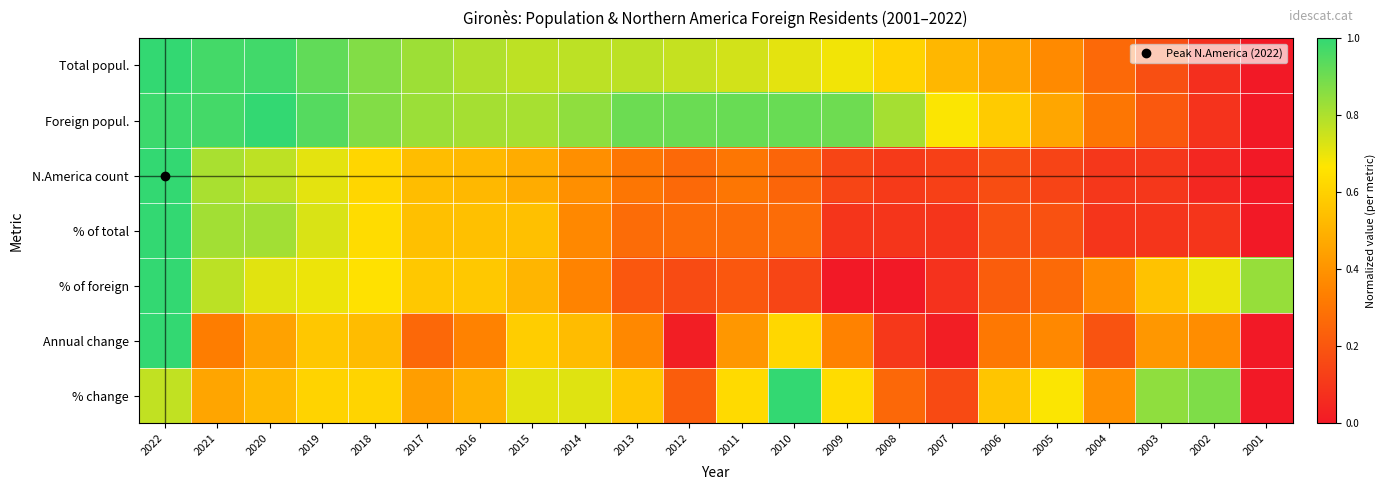

How many series are shown in this chart?

7